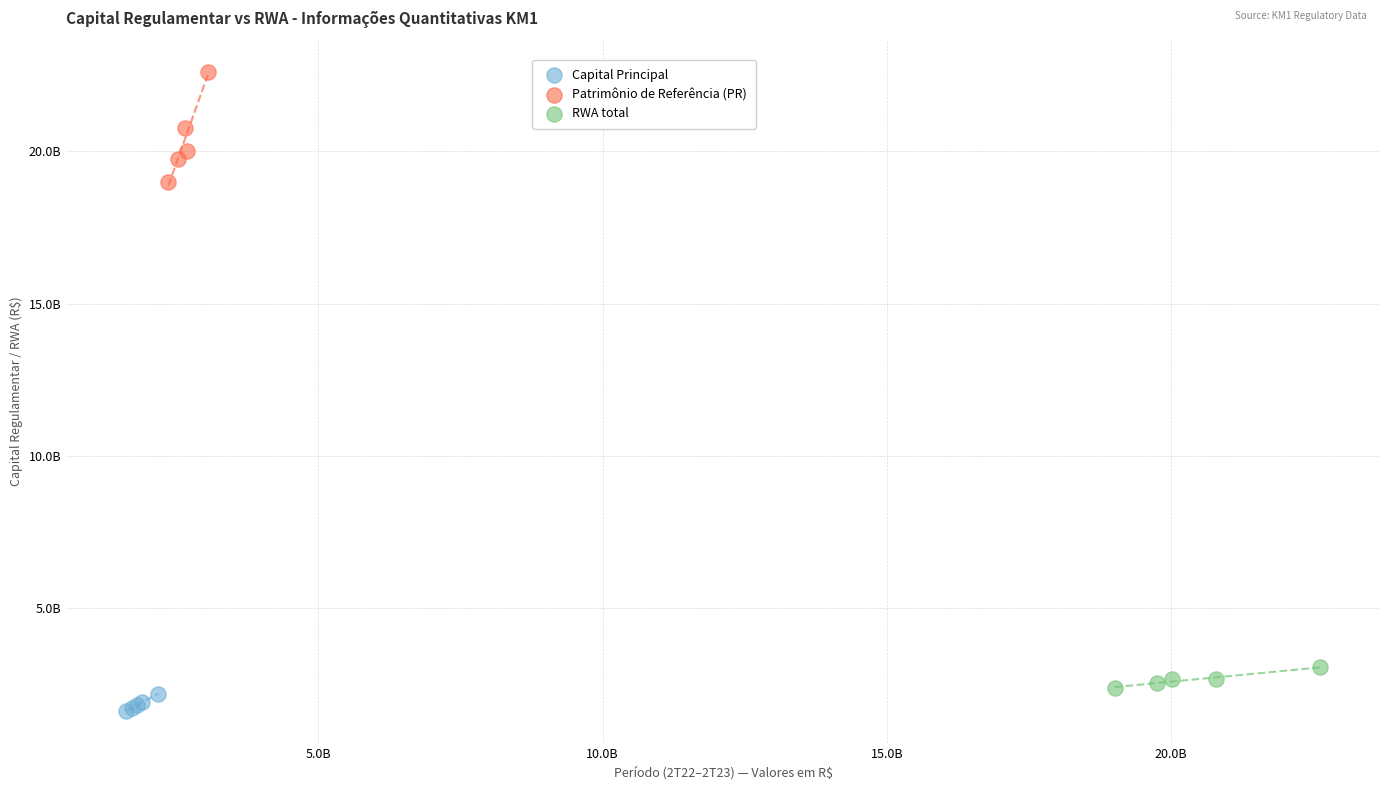

Which series has the widest spread of Y values?

Patrimônio de Referência (PR)